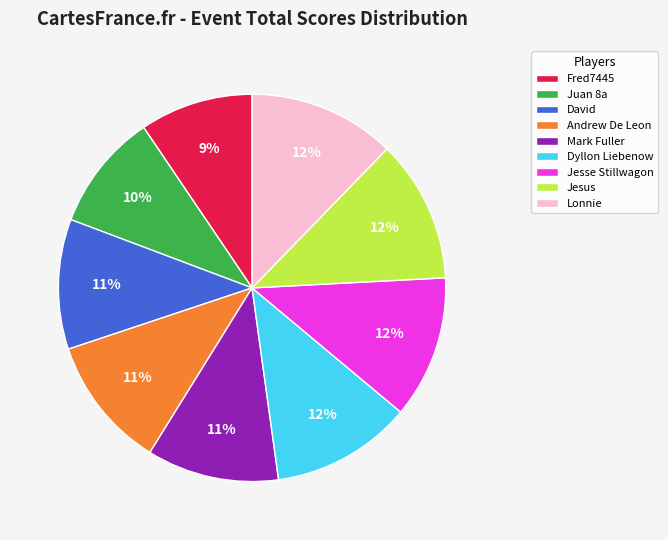

To the nearest percent, what is the difference between the Andrew De Leon and Jesus slice percentages?

1%